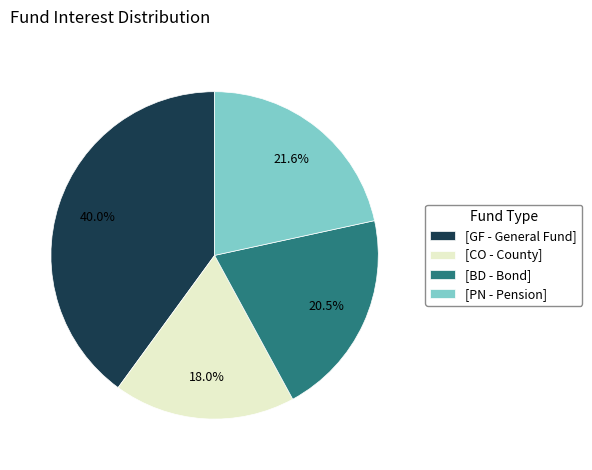

Does [CO - County] represent more than half of the total?

No